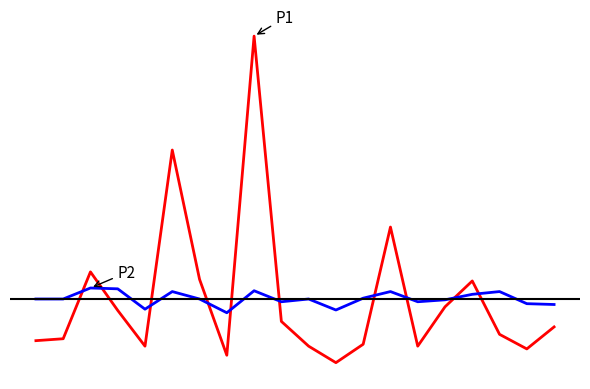

Which category has the highest value across all series?

8